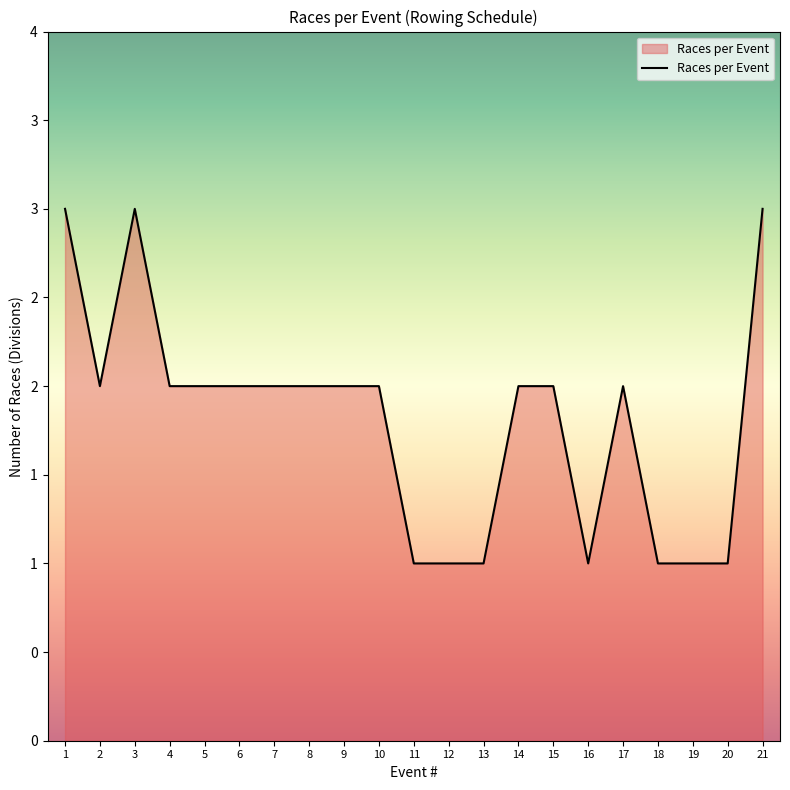

What is the approximate value at 11?

1